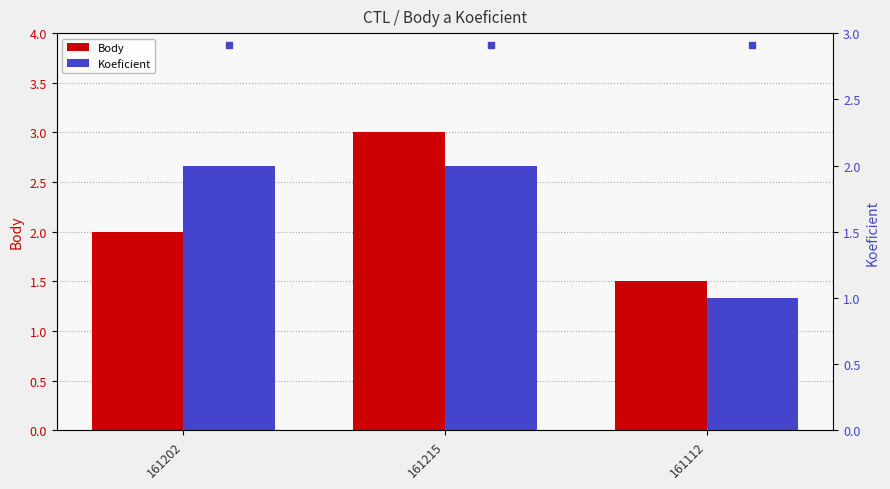

What value does the Body series have at 161112?

1.5